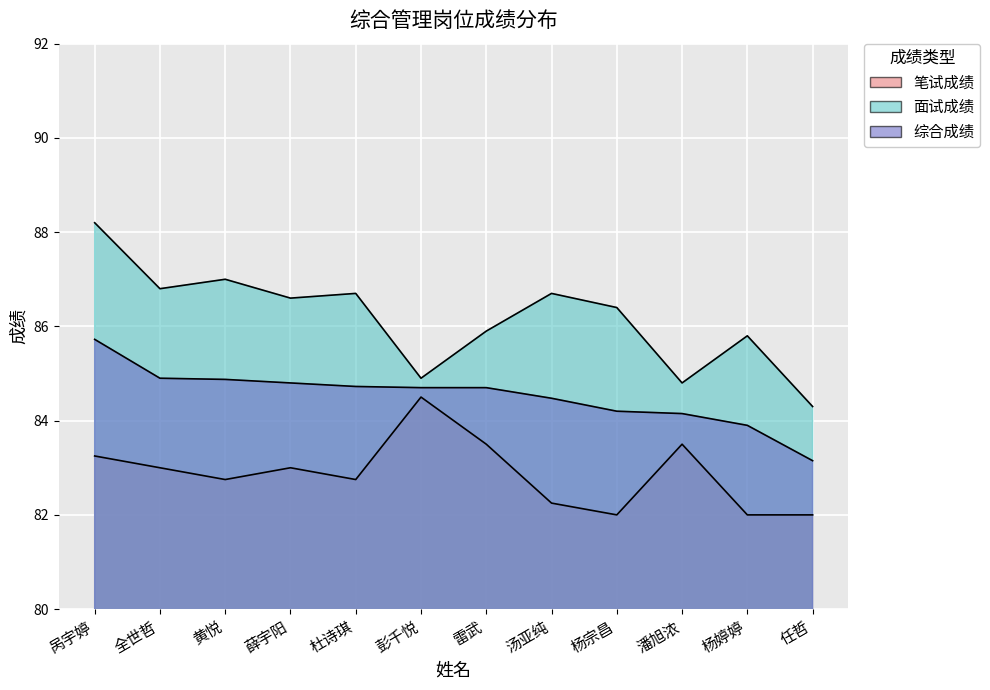

True or false: 面试成绩 has more than 0 points higher than both neighbors.

True